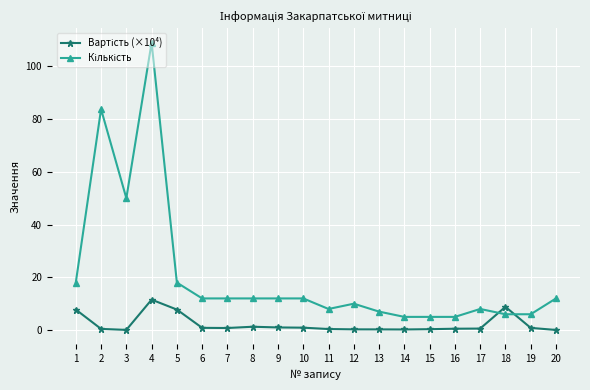

What is the greatest value displayed?

109.0